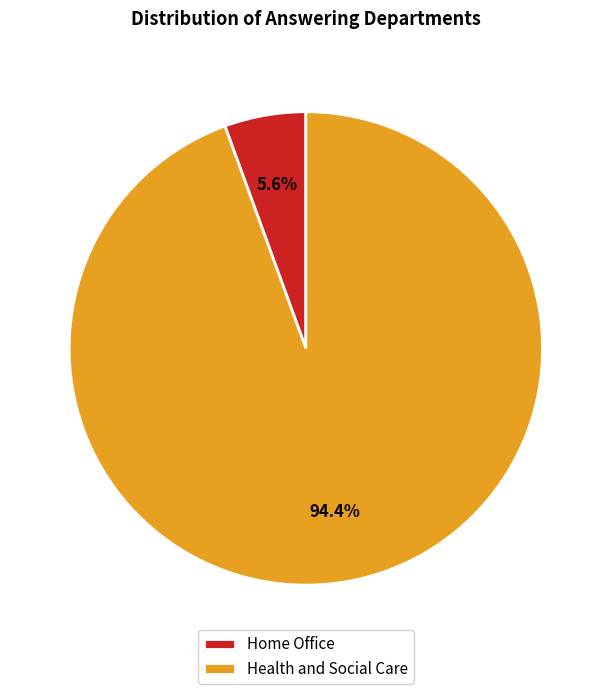

Combined, what portion of the pie is Home Office and Health and Social Care?

100.0%